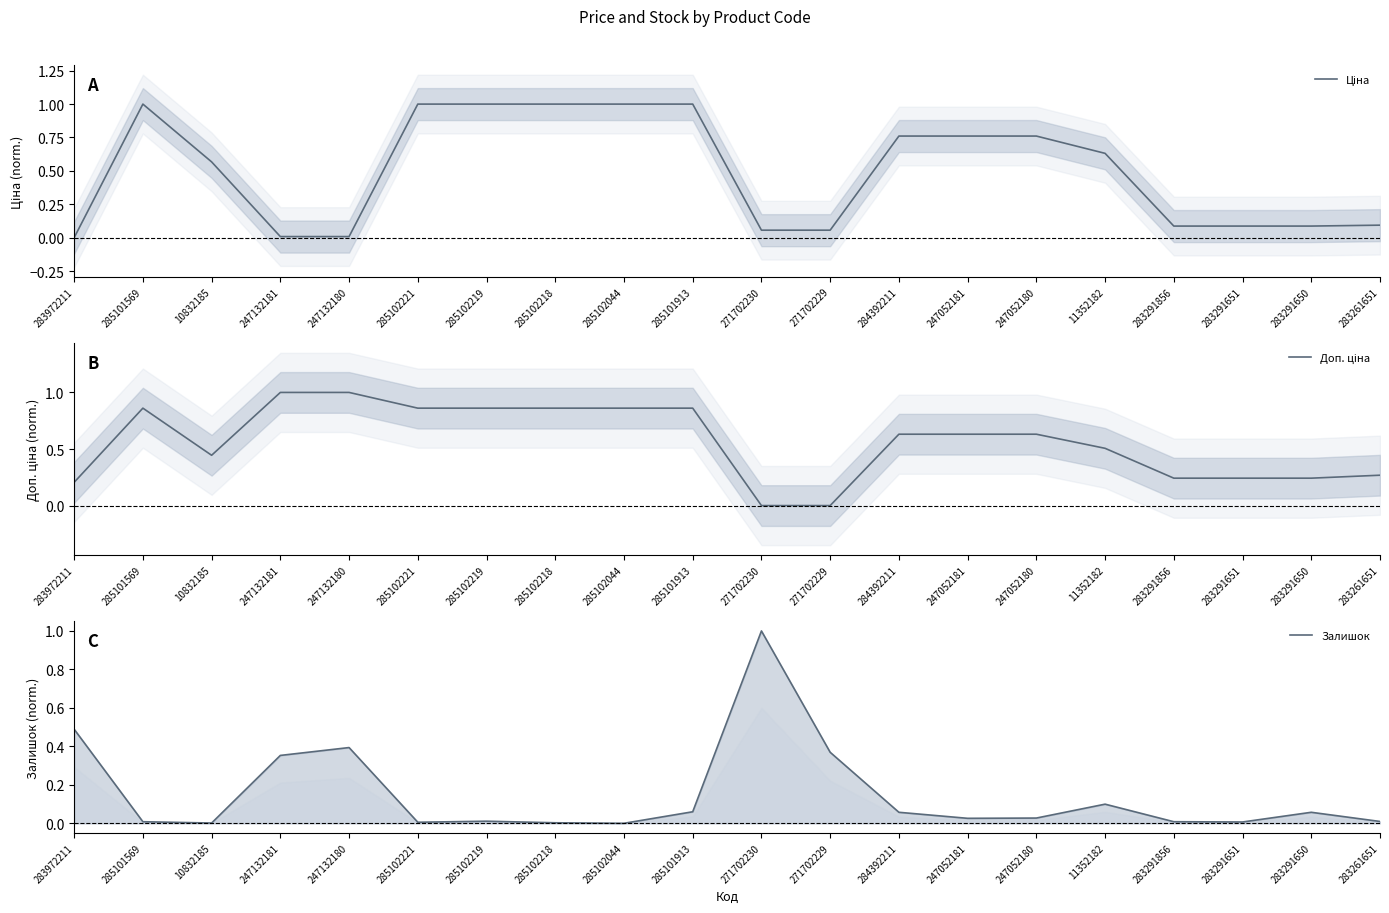

Rank the series by their maximum value, from lowest to highest.

Ціна, Доп. ціна, Залишок